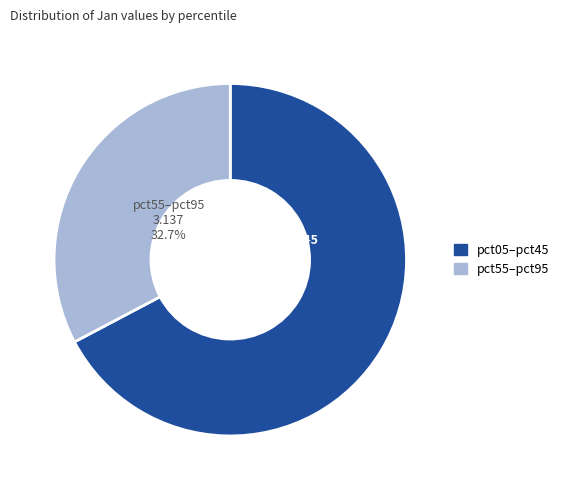

Does any single category account for the majority?

Yes